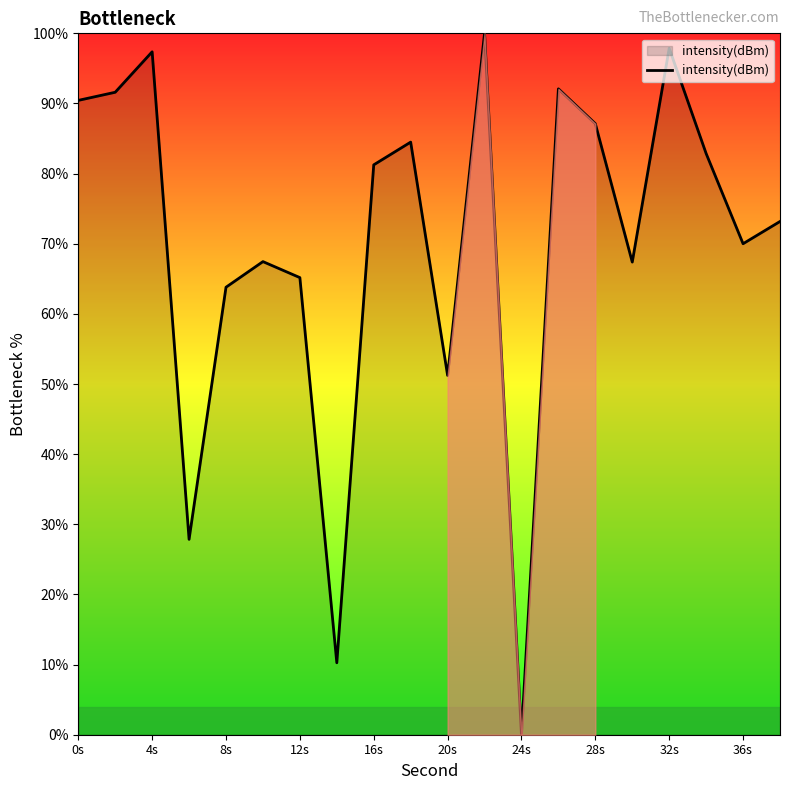

What is the maximum value shown in the chart?

100.0